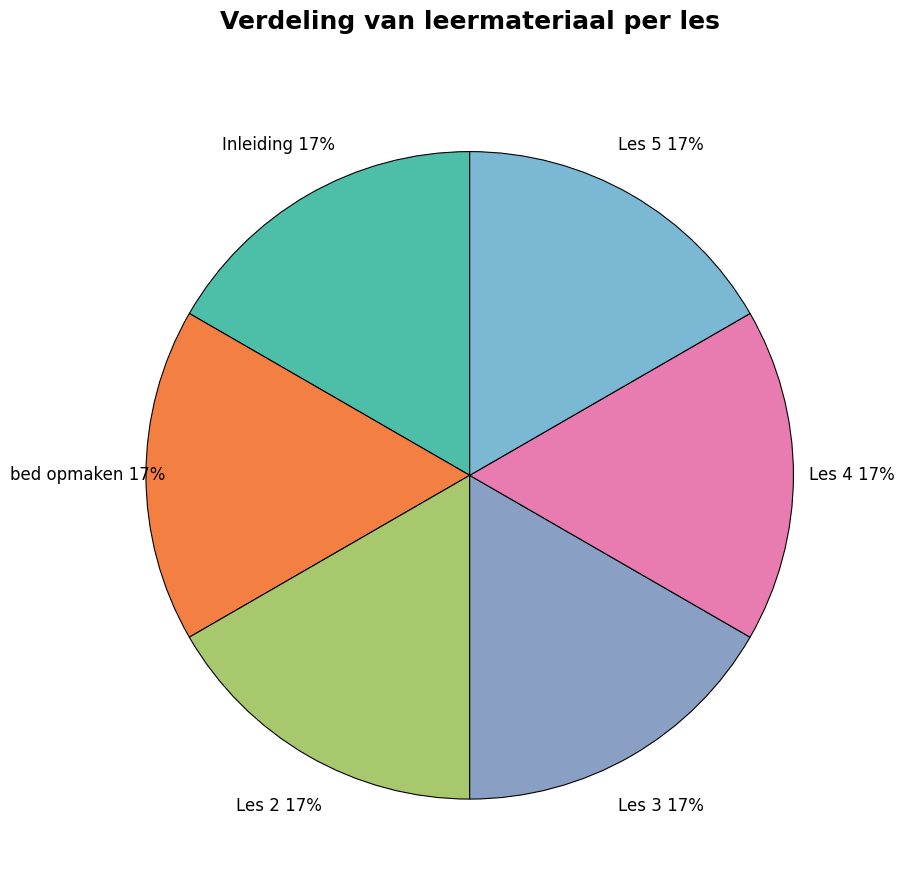

To the nearest percent, what portion does bed opmaken represent?

17%